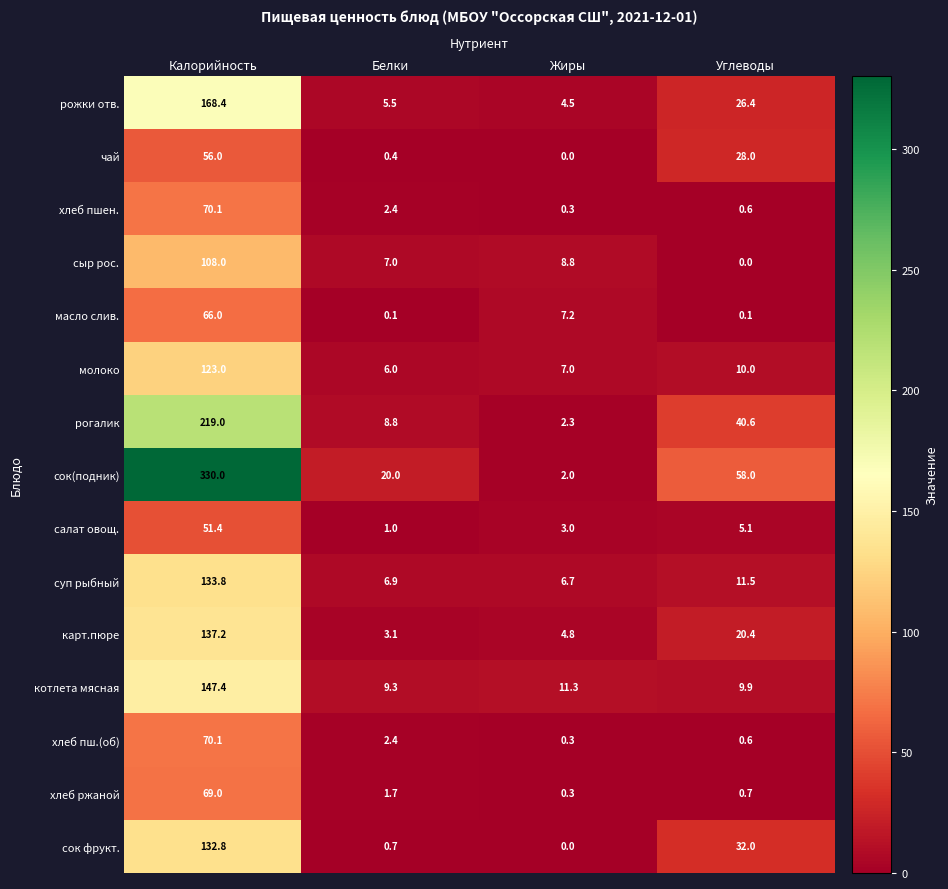

The value of карт.пюре at Белки is 0.9. True or false?

False